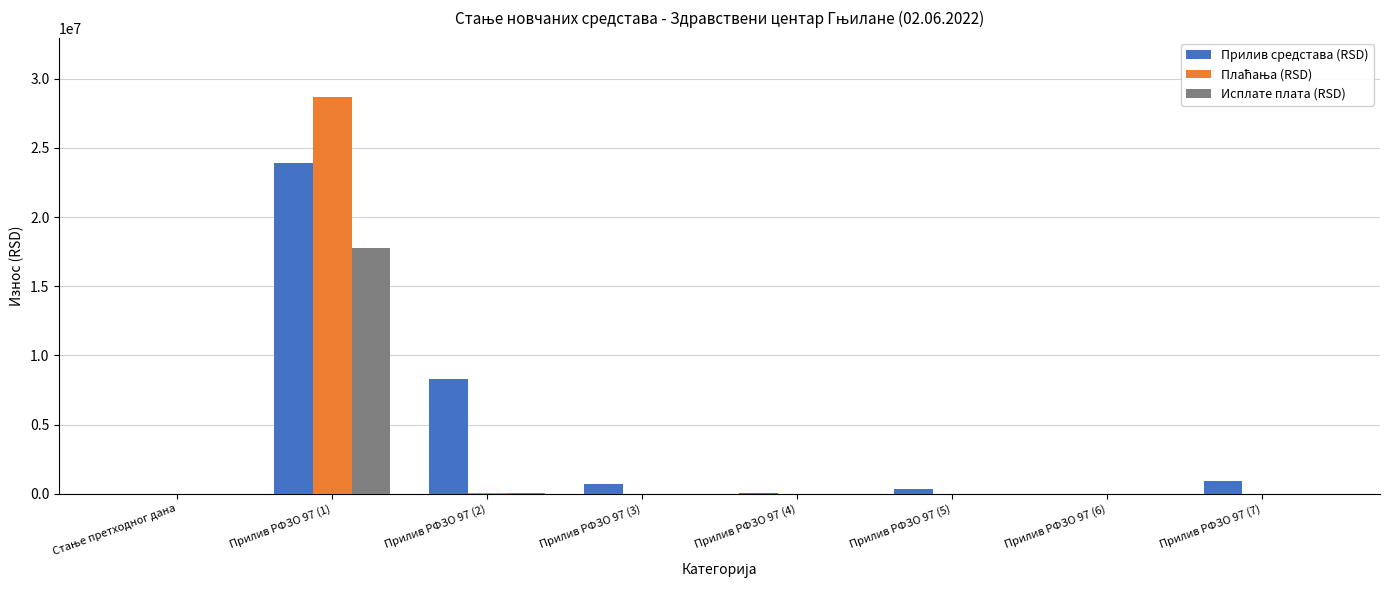

At which label is Прилив средстава (RSD) closest to 11954980?

Прилив РФЗО 97 (2)